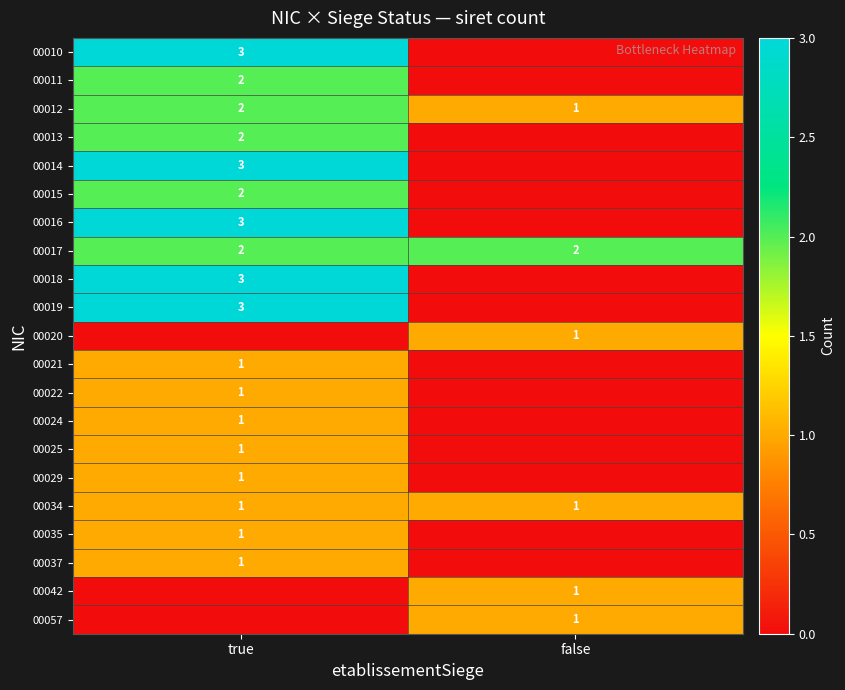

Which category has the highest value across all series?

true